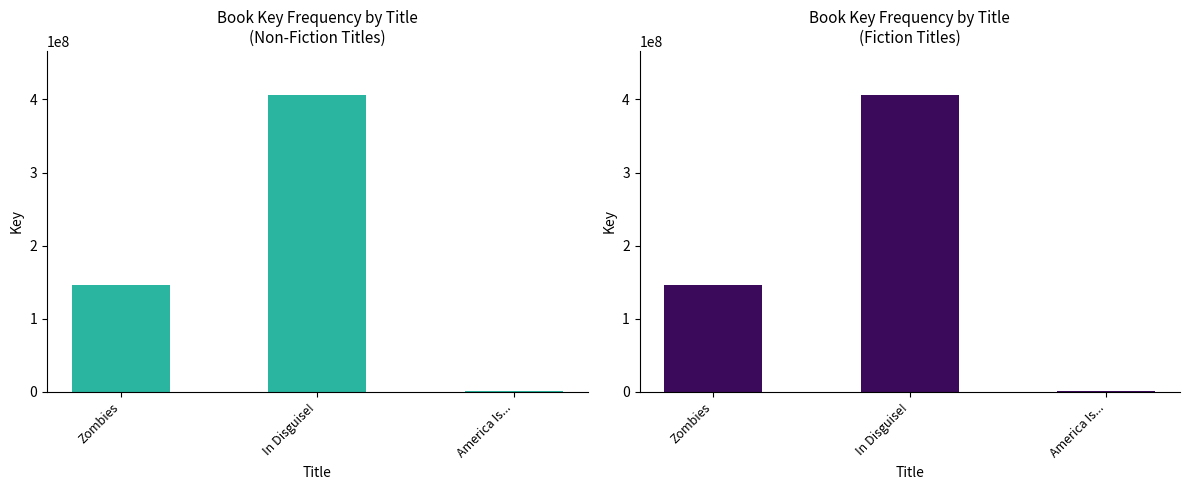

What position from the right is In Disguise!?

2